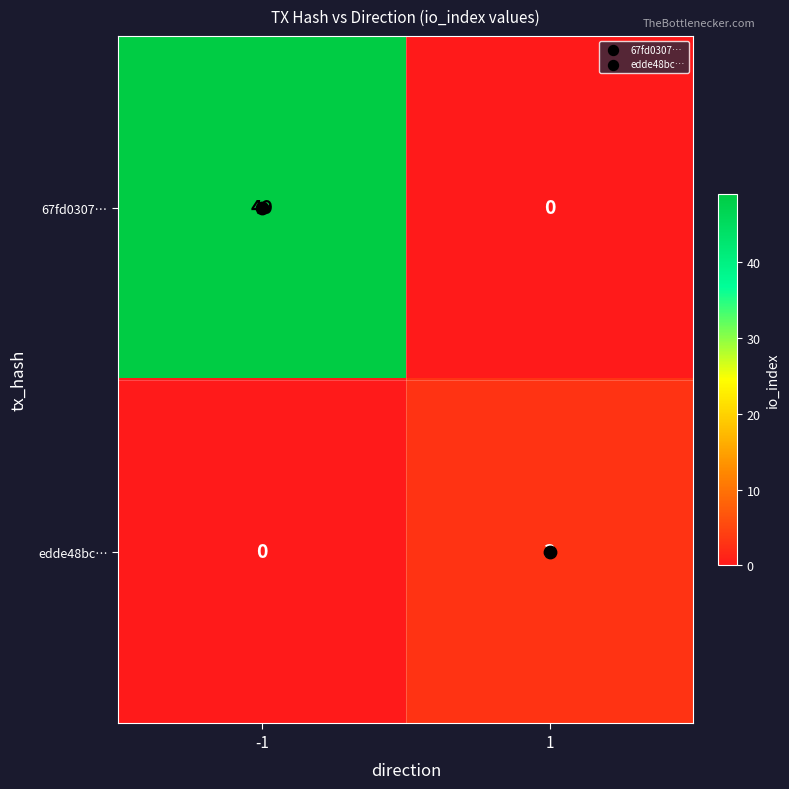

What is the sum of the edde48bc… values at 1 and -1?

3